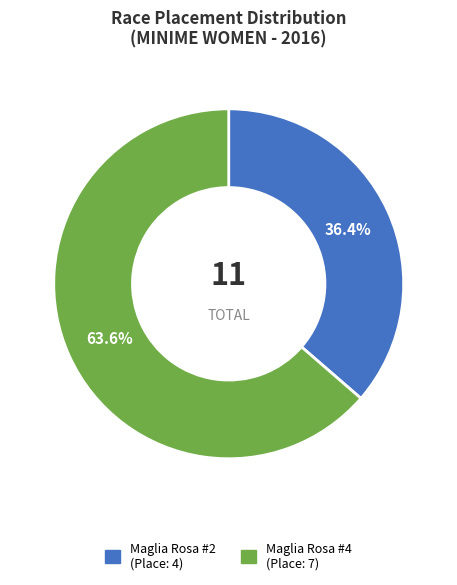

Is there any slice that represents more than half of the pie?

Yes